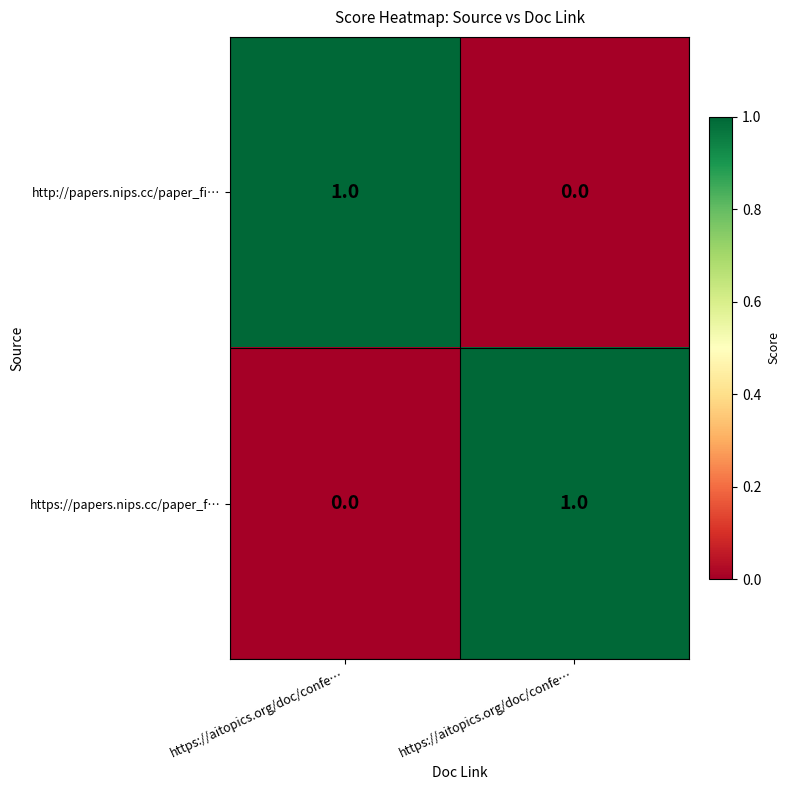

Which series has the largest total across all categories?

http://papers.nips.cc/paper_fi…